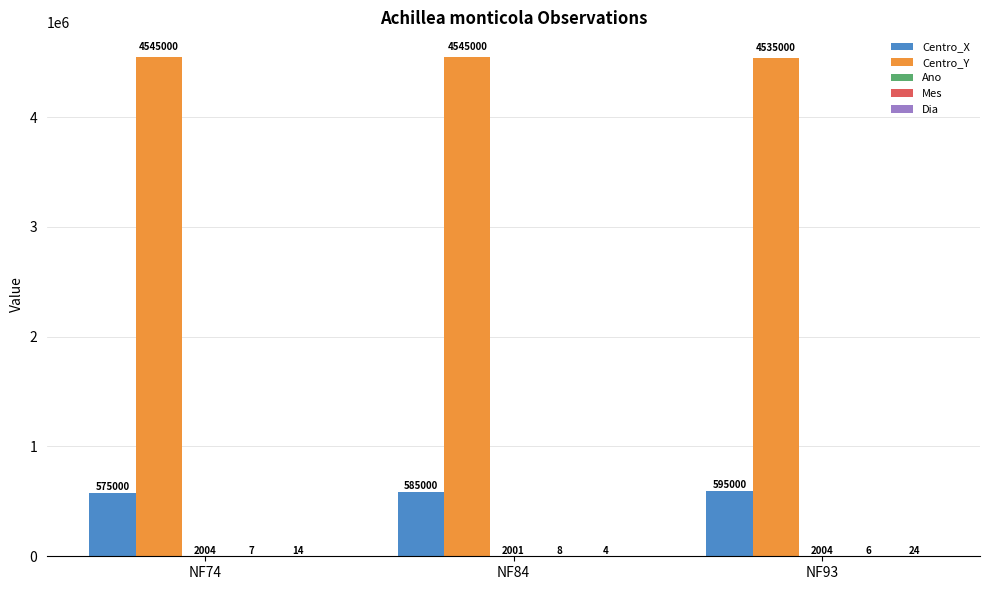

How many data points does each series have?

3